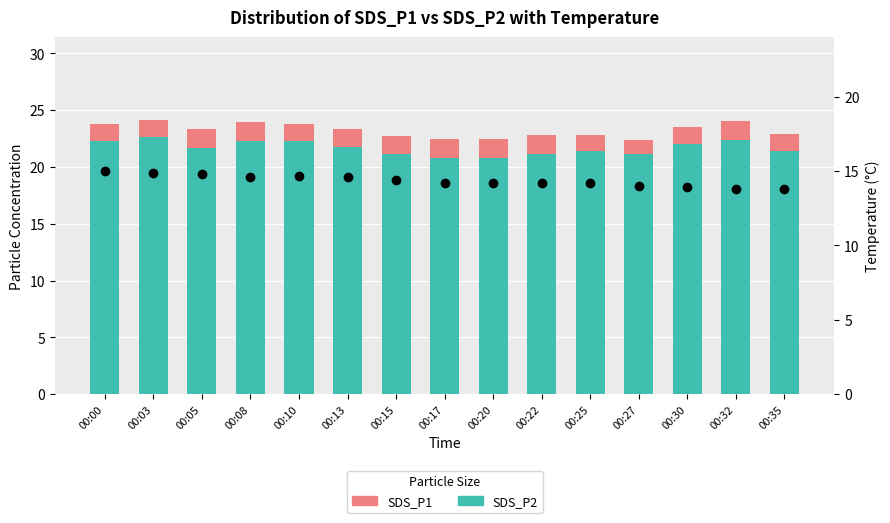

How many data points does each series have?

15